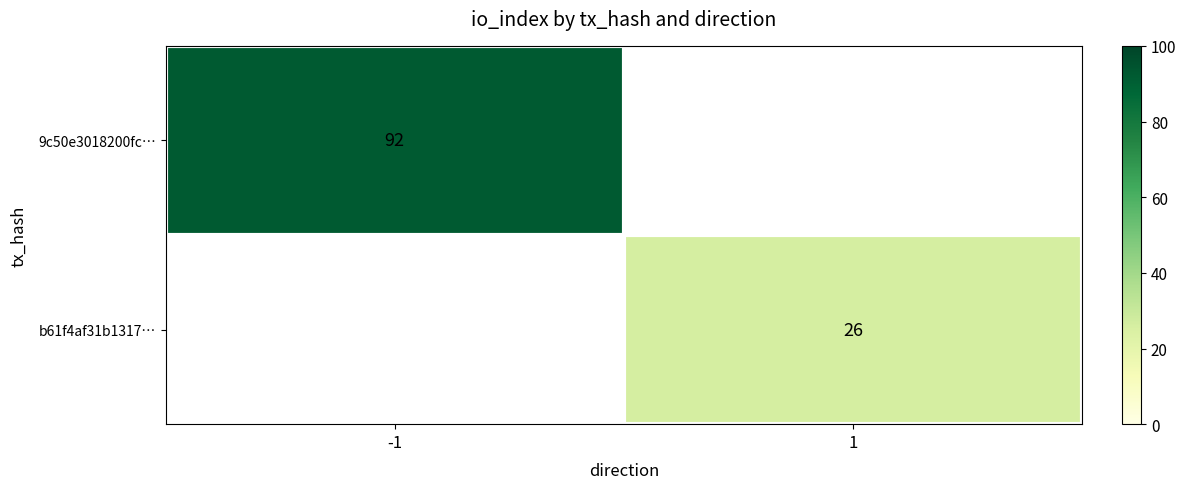

What is the smallest value displayed?

26.0